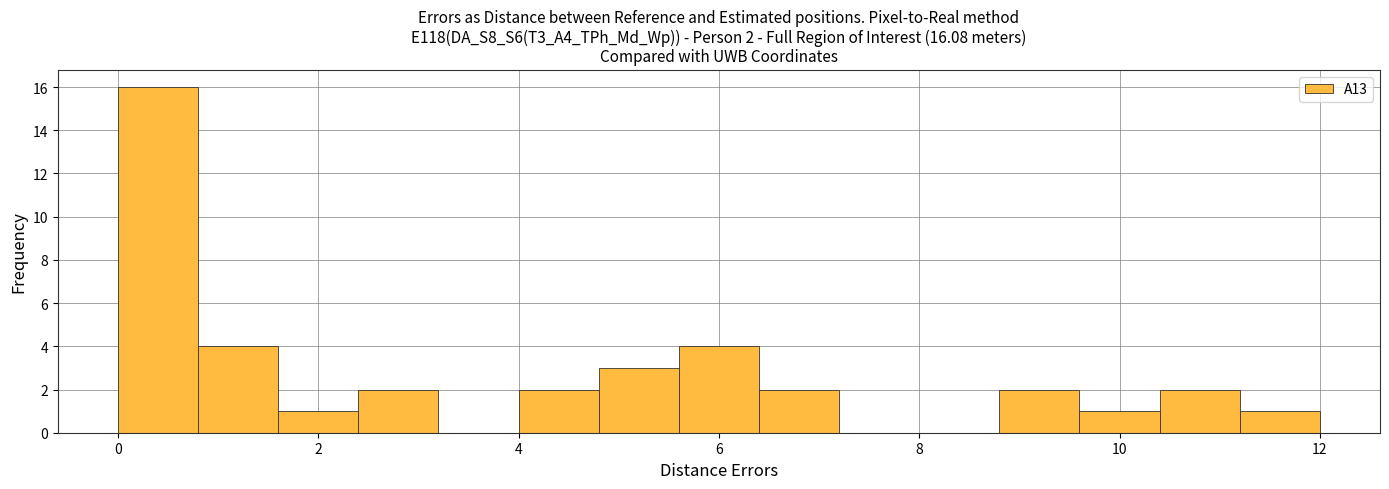

Over which range of the x-axis is the bar tallest?

0.0 to 0.8